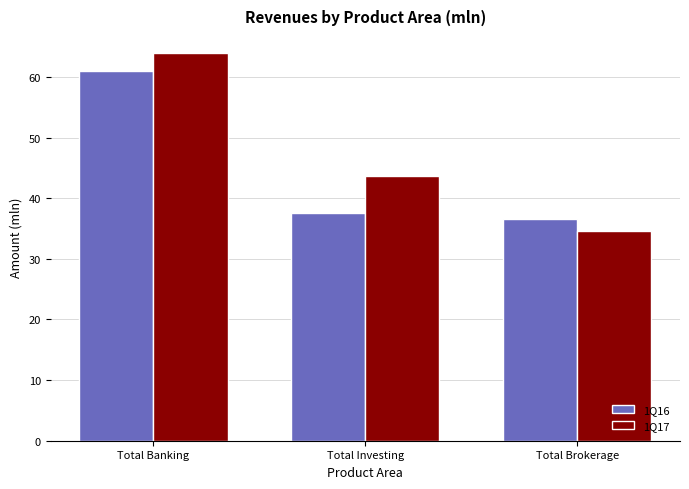

Is it true that 1Q17 equals 77.1 at Total Investing?

False